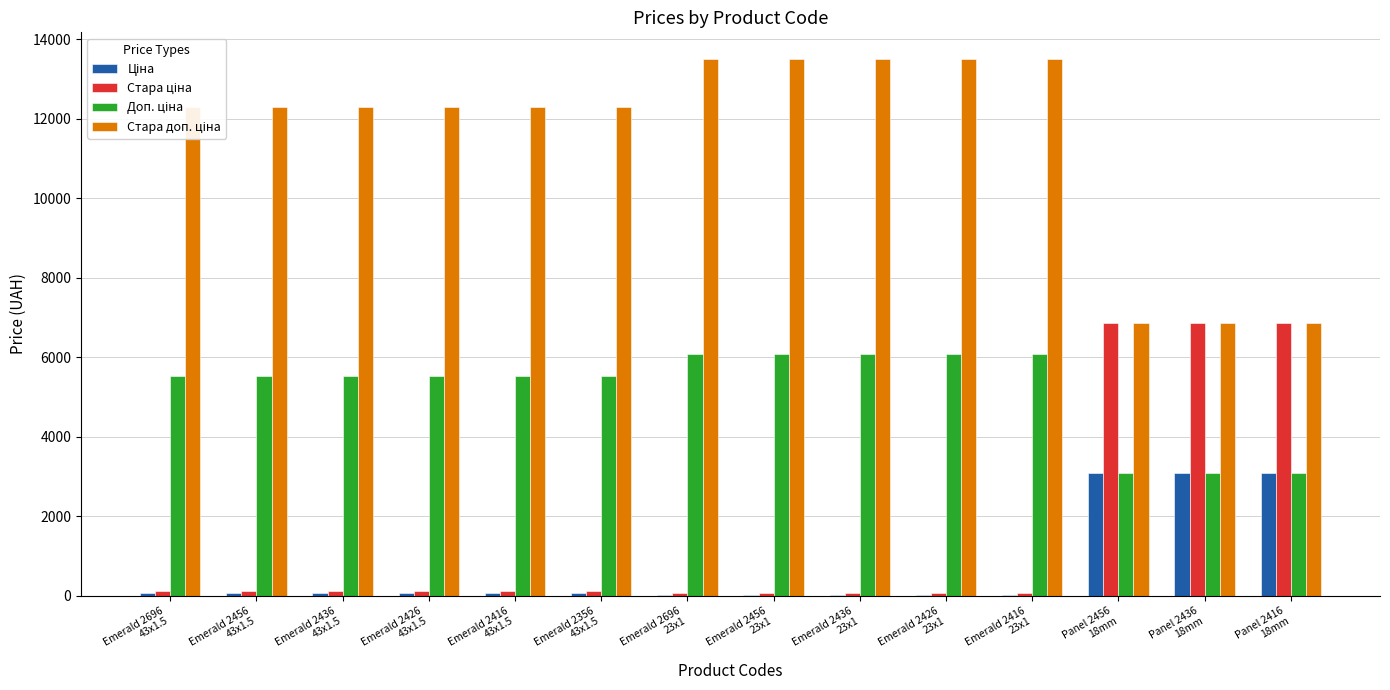

What is the smallest value displayed?

27.0